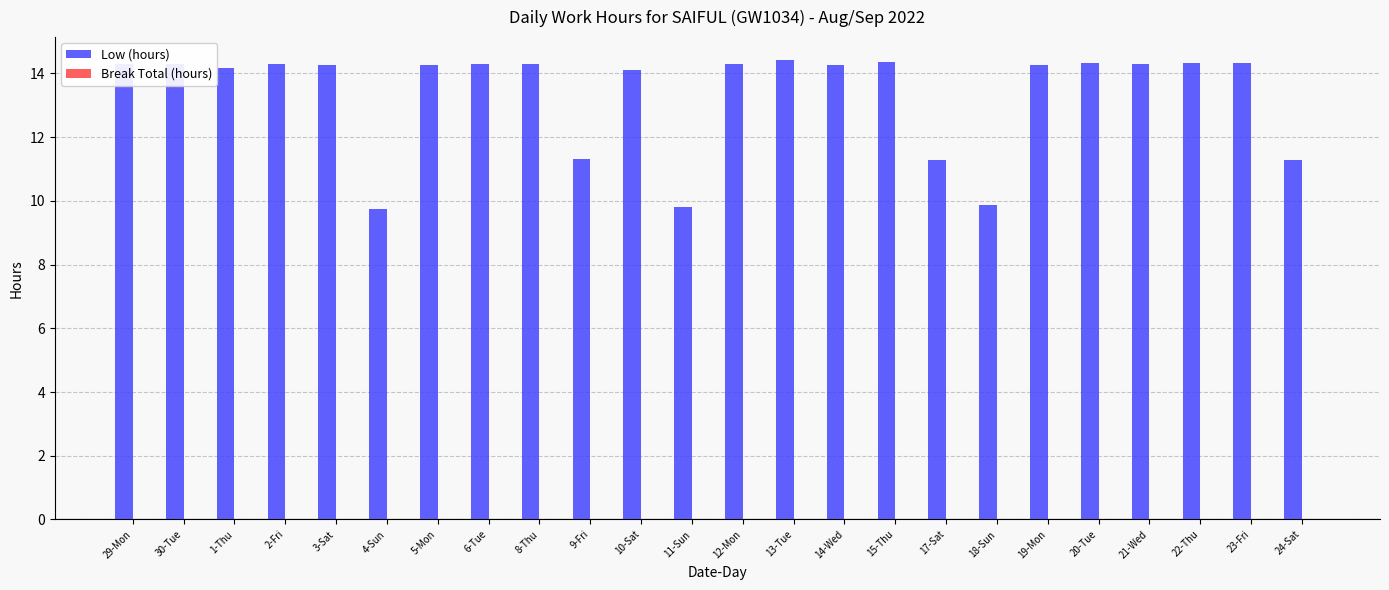

What is the smallest value displayed?

9.8